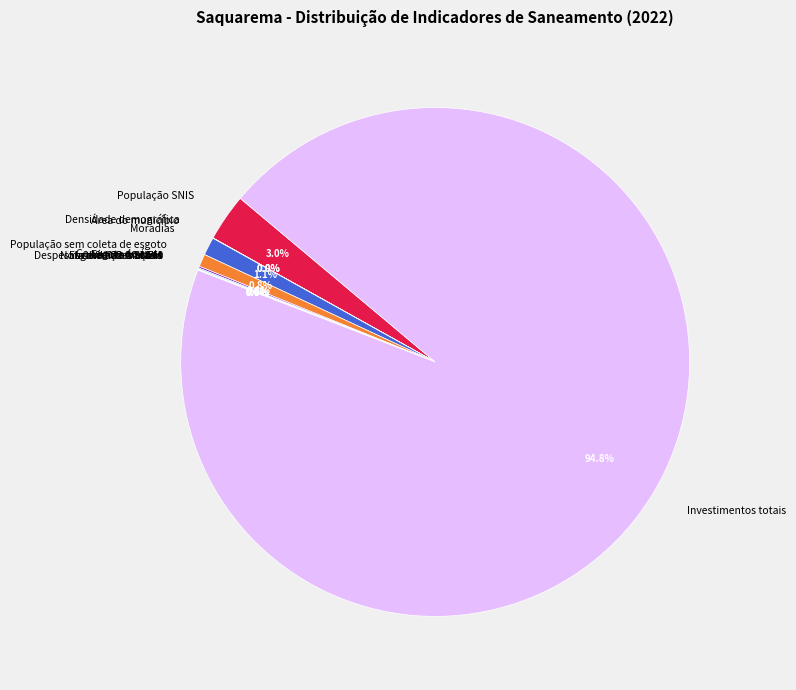

What portion of the pie excludes População SNIS?

97.0%